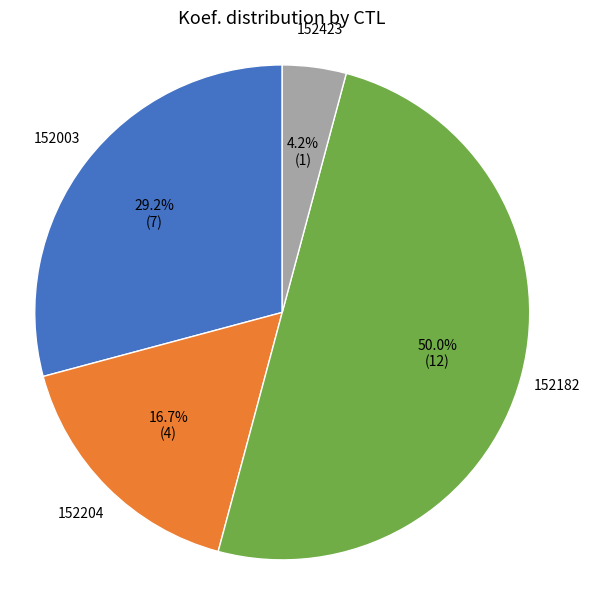

Which category has the biggest portion of the pie?

152182